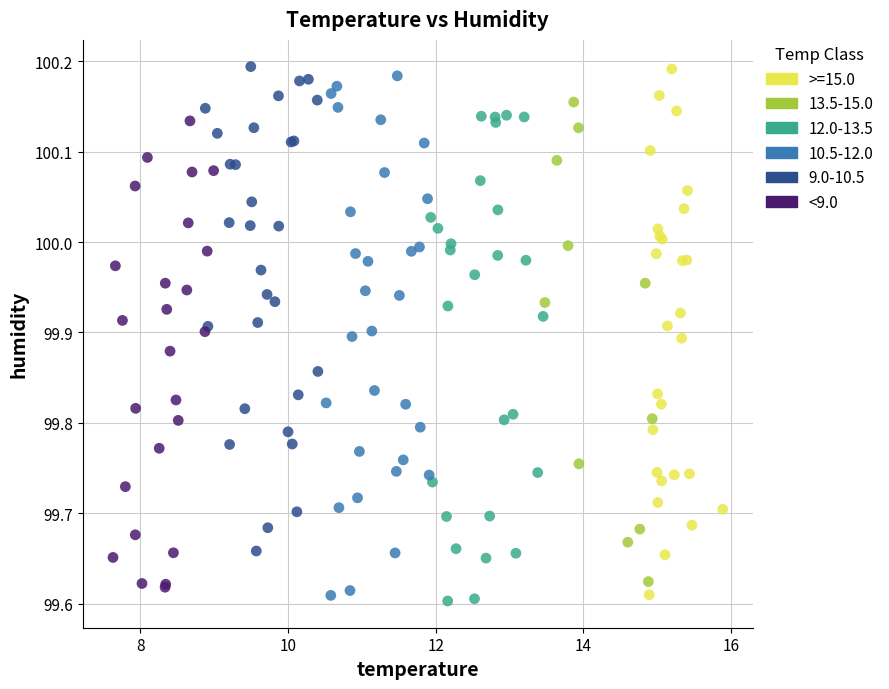

What are all the series names shown in the legend?

>=15.0, 13.5-15.0, 12.0-13.5, 10.5-12.0, 9.0-10.5, <9.0